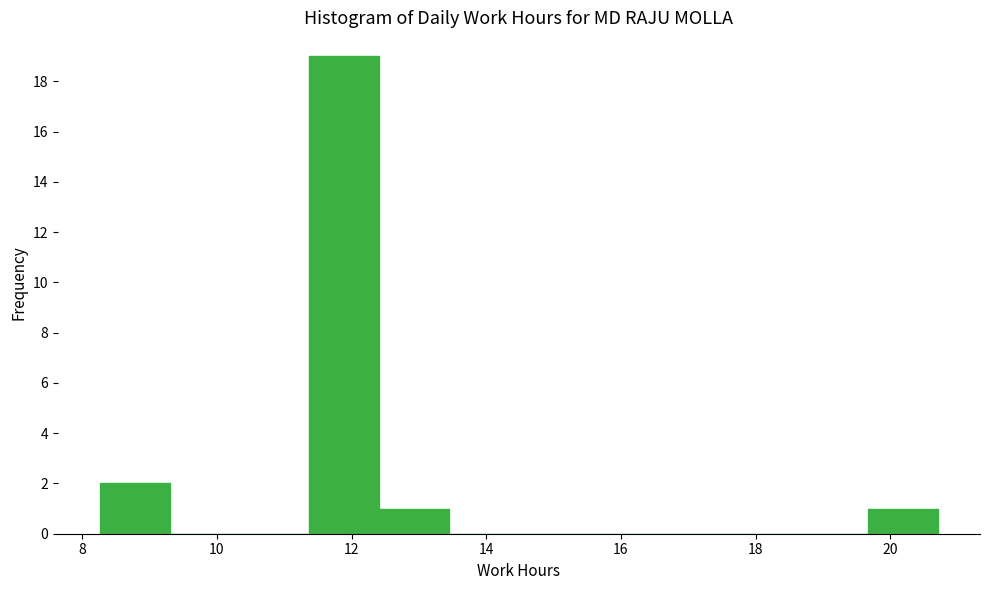

How tall is the bar that spans 12.4 to 13.4 on the x-axis? Neither the bar edges nor the heights are printed on the chart, so give them approximately, as read against the axes.

1